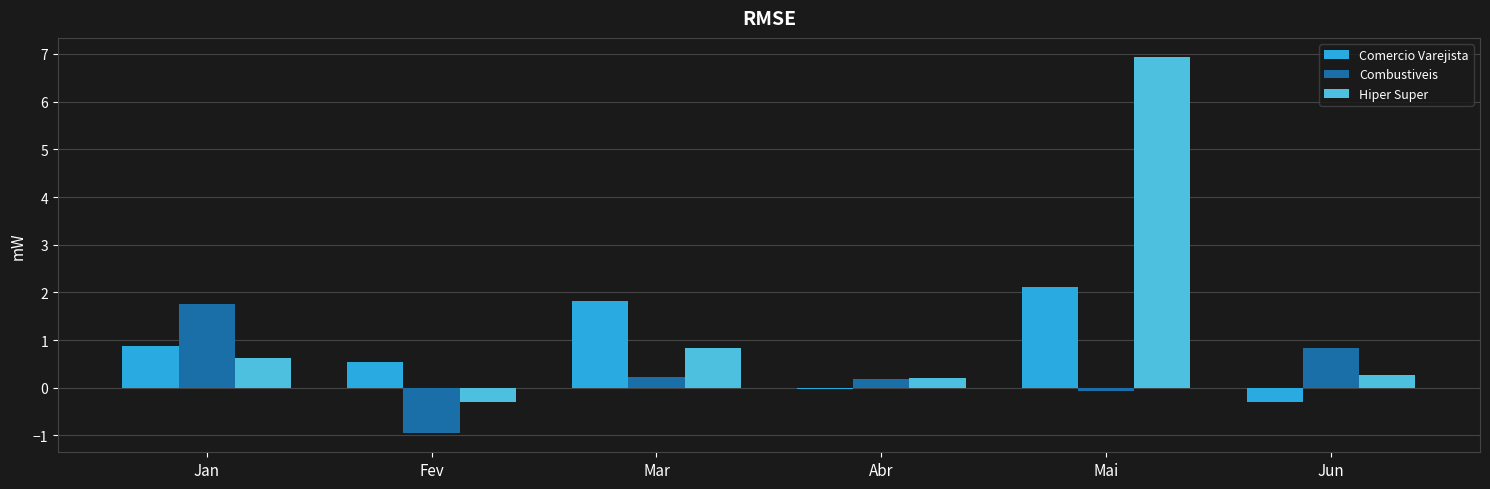

The value of Comercio Varejista at Mar is 3.0. True or false?

False